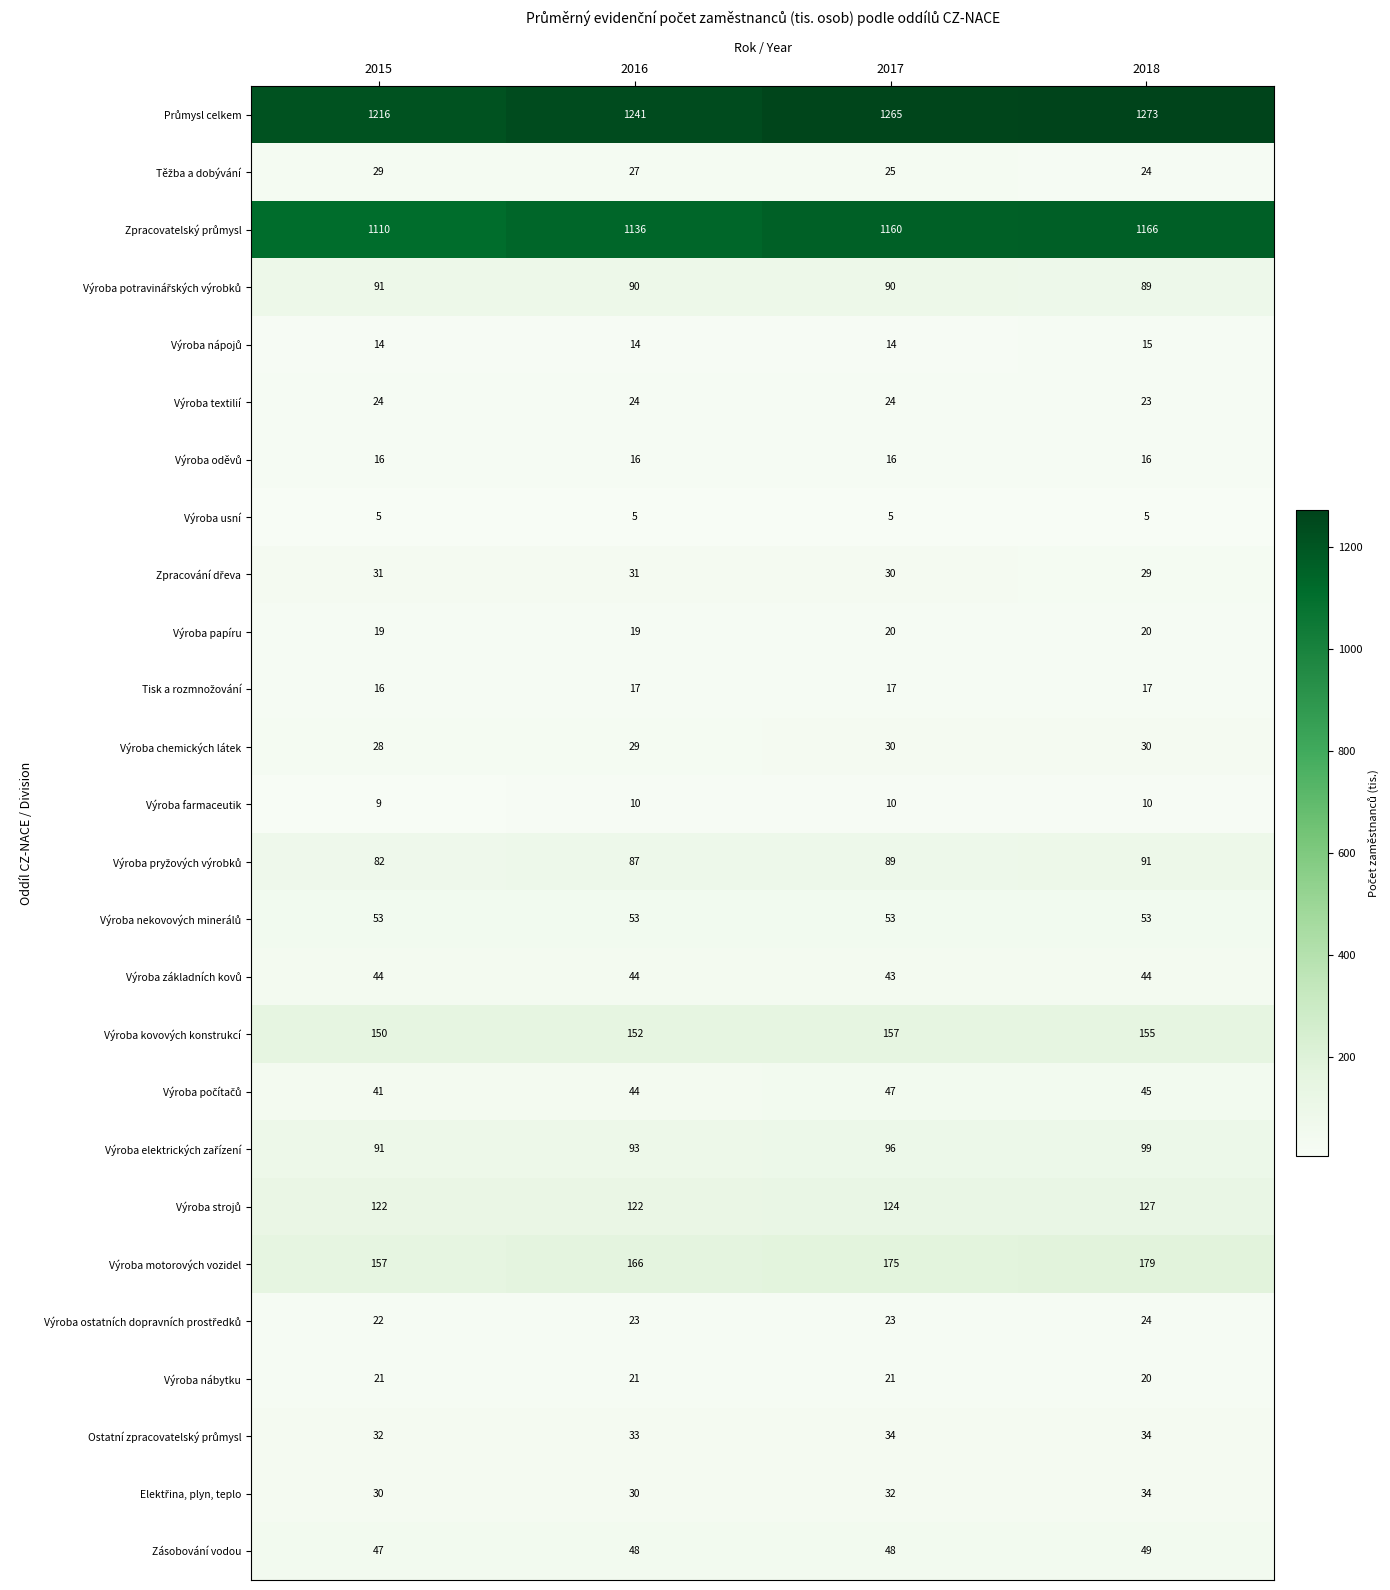

What is the difference between the maximum and minimum values in the Výroba kovových konstrukcí series?

7